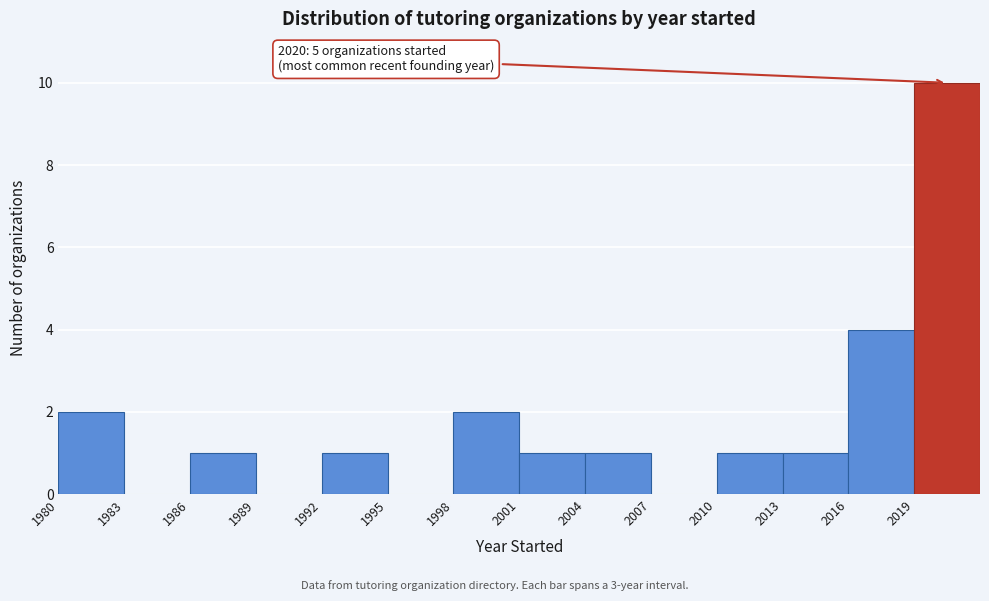

Which range on the x-axis has the tallest bar?

2019 to 2022